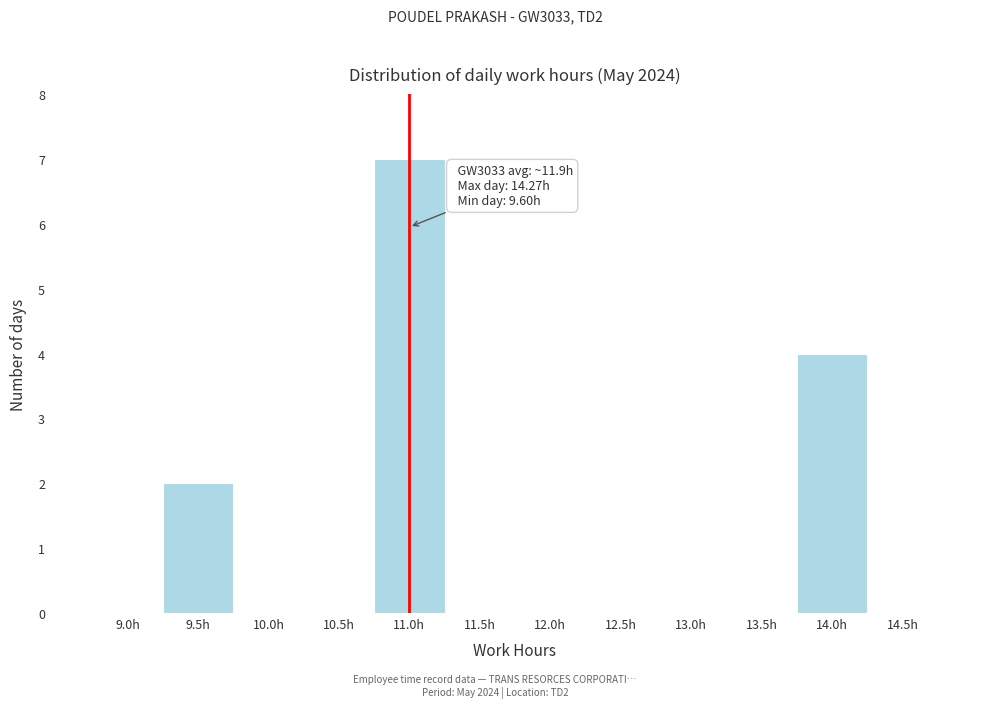

Reading right to left, transcribe all the data shown in this chart.

14.5h=0	14.0h=4	13.5h=0	13.0h=0	12.5h=0	12.0h=0	11.5h=0	11.0h=7	10.5h=0	10.0h=0	9.5h=2	9.0h=0